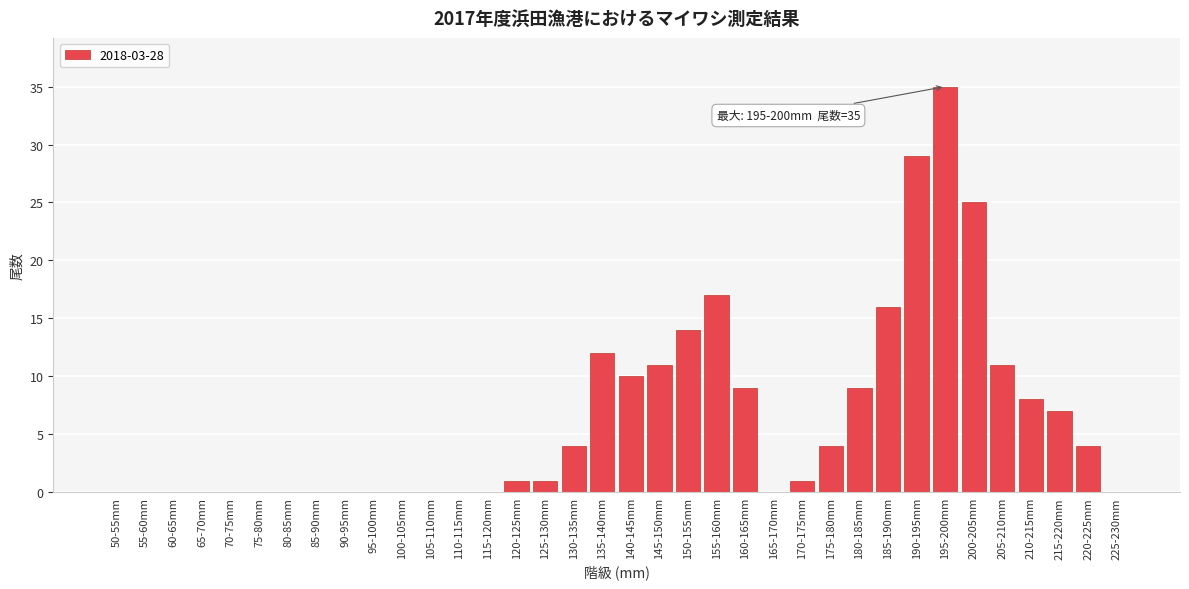

The chart shows a value of 25 at 200-205mm. True or false?

True